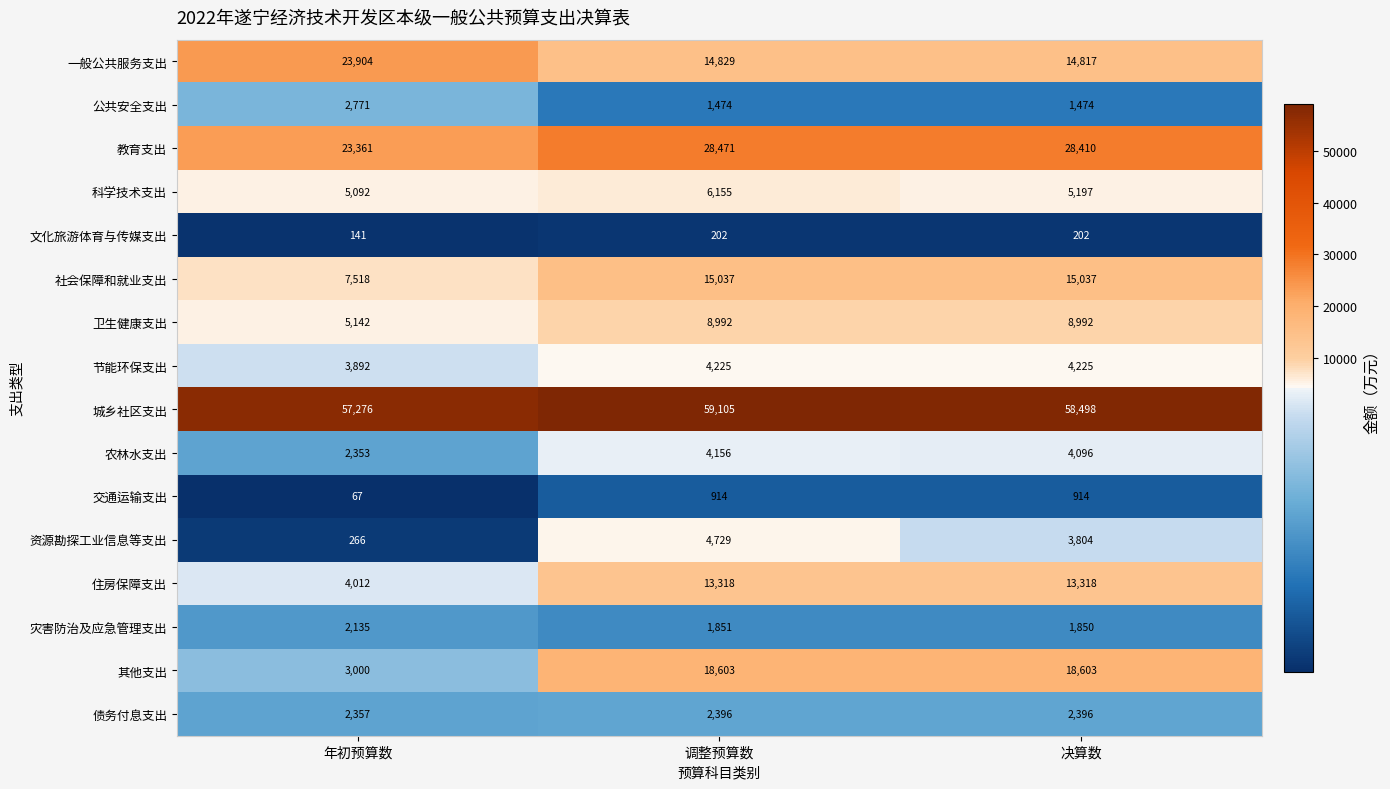

At which label does 资源勘探工业信息等支出 reach its minimum?

年初预算数